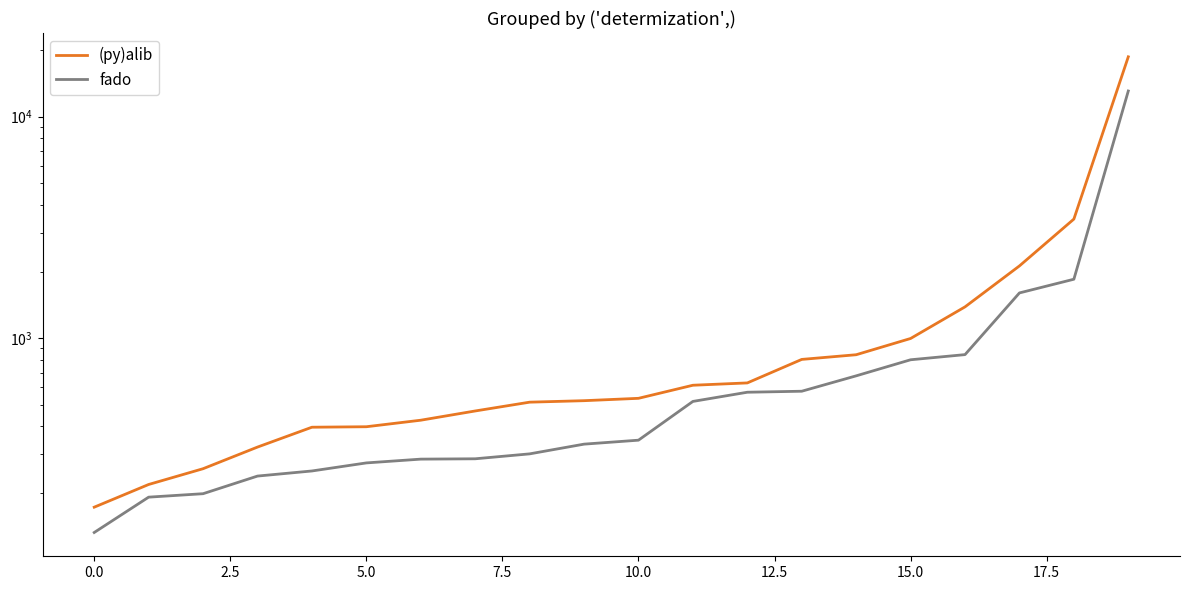

True or false: fado has more than 1 interior local peaks.

False